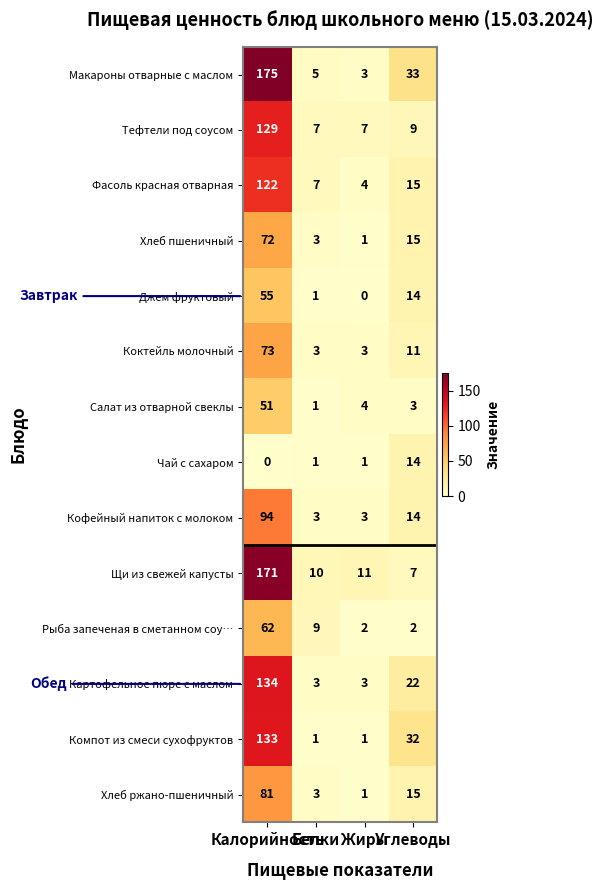

What is the maximum value for Тефтели под соусом?

129